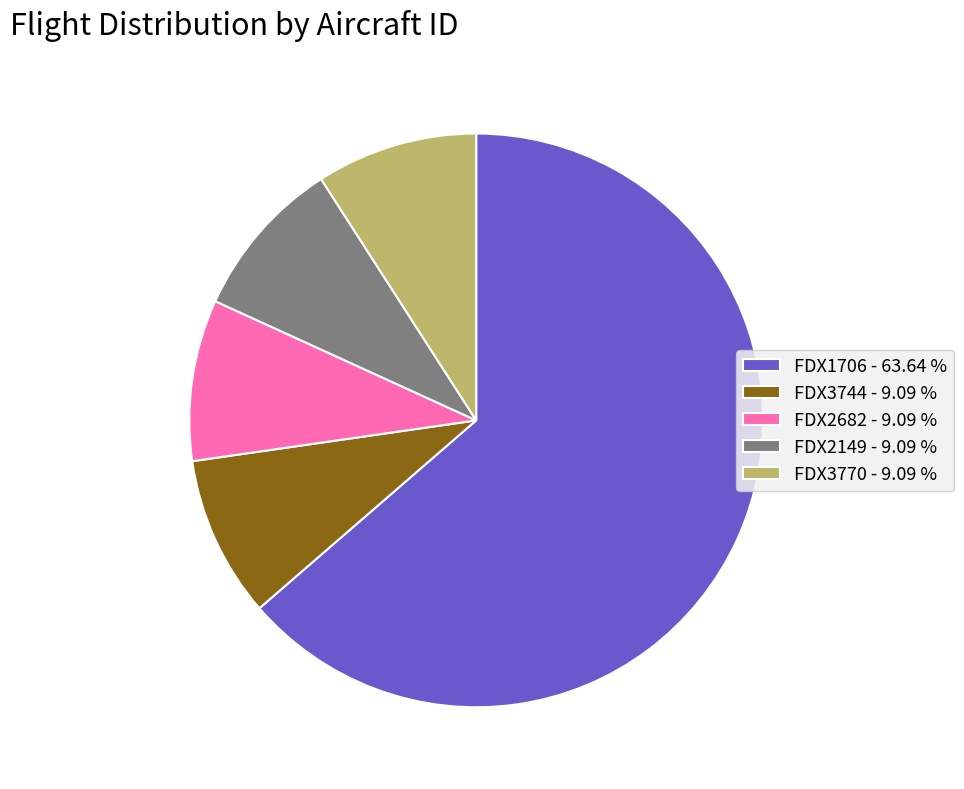

Is the sum of FDX3770 and FDX2682 greater than half?

No